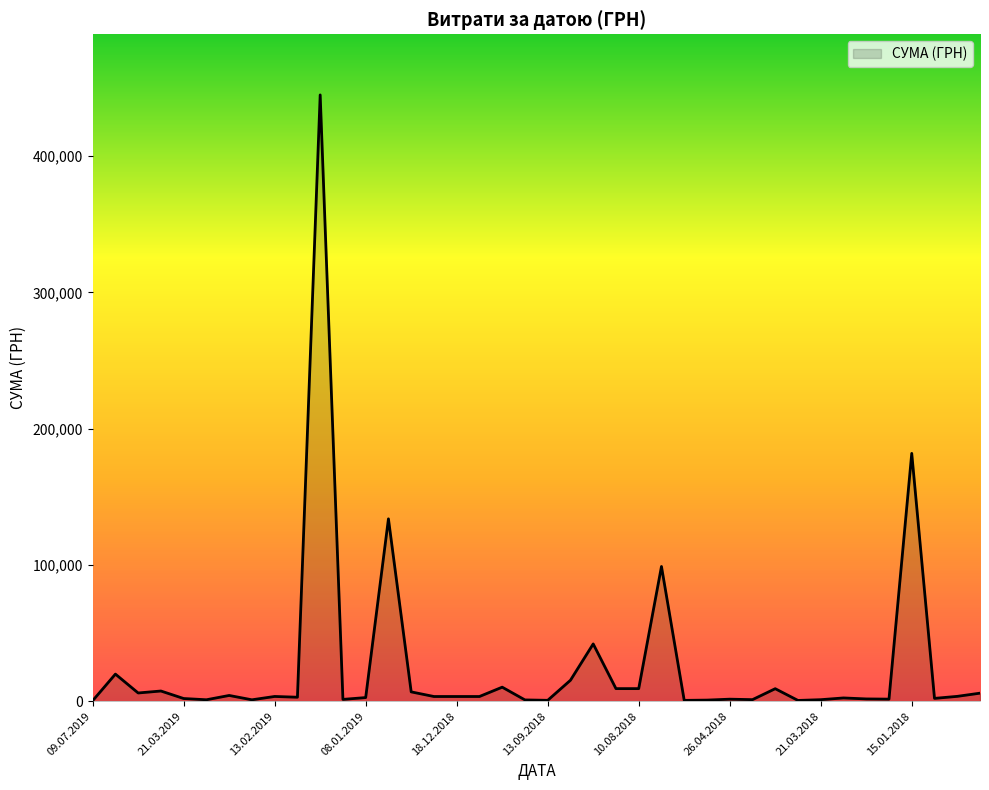

What is the sum of all values?

1049532.9